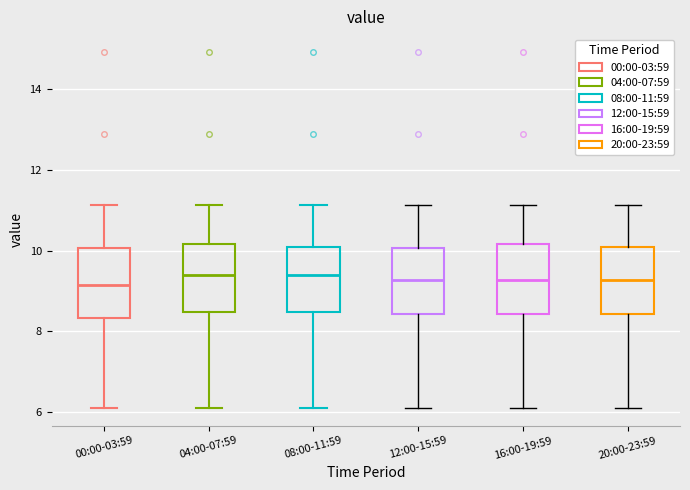

Reading left to right, transcribe this box plot: for each box, give where its median line is, the range the box spans, and where its two whiskers end, as read against the y-axis. The values are not printed on the chart, so give them approximately, as read against the axis.

00:00-03:59: median 9.2, box 8.4 to 10.0, whiskers 6.2 to 11.2
04:00-07:59: median 9.4, box 8.4 to 10.2, whiskers 6.2 to 11.2
08:00-11:59: median 9.4, box 8.4 to 10.0, whiskers 6.2 to 11.2
12:00-15:59: median 9.2, box 8.4 to 10.0, whiskers 6.2 to 11.2
16:00-19:59: median 9.2, box 8.4 to 10.2, whiskers 6.2 to 11.2
20:00-23:59: median 9.2, box 8.4 to 10.0, whiskers 6.2 to 11.2